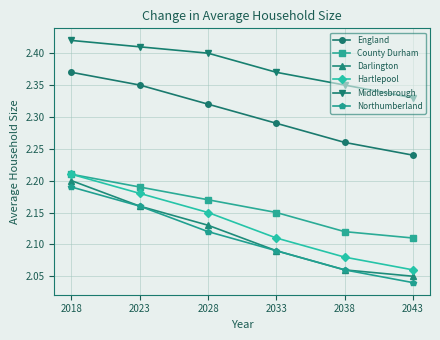

Where is Middlesbrough nearest to the value 2?

2043